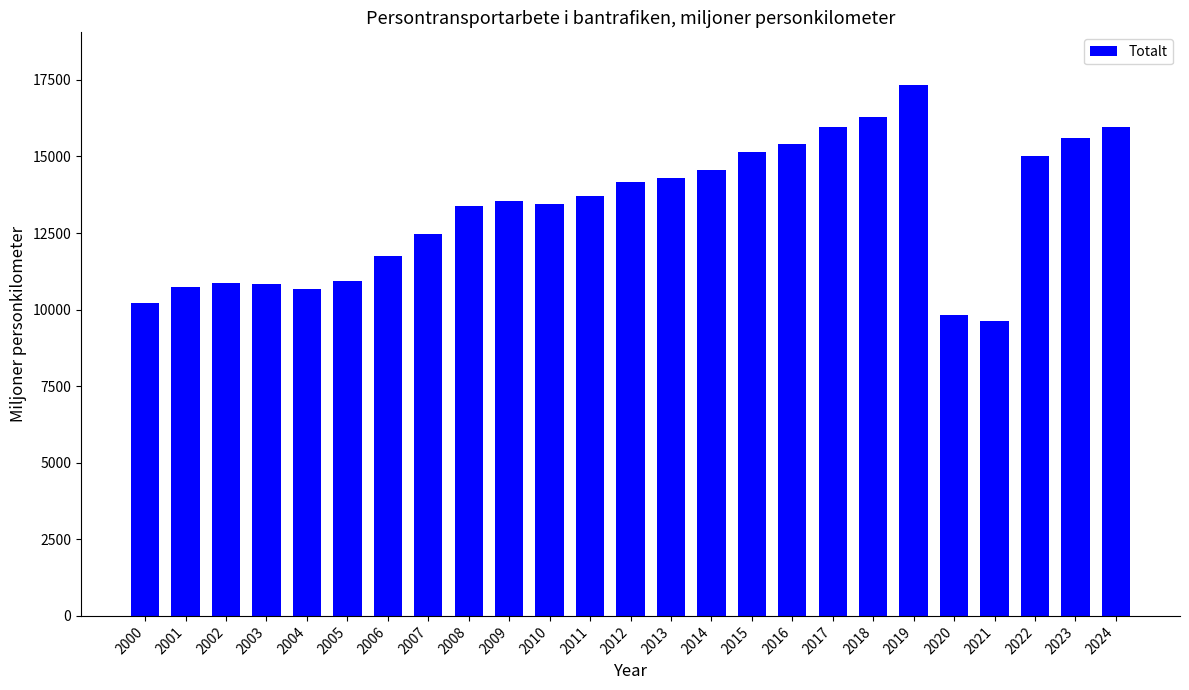

Is it true that the value at 2009 is 13560.8?

True